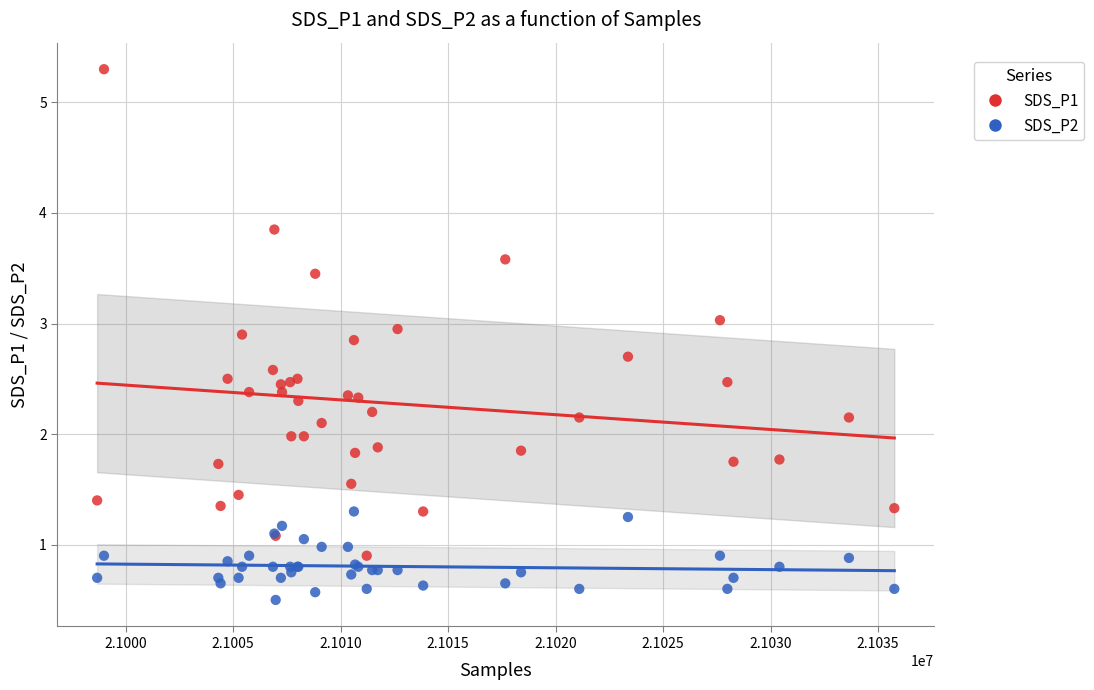

What are all the series names shown in the legend?

SDS_P1, SDS_P2